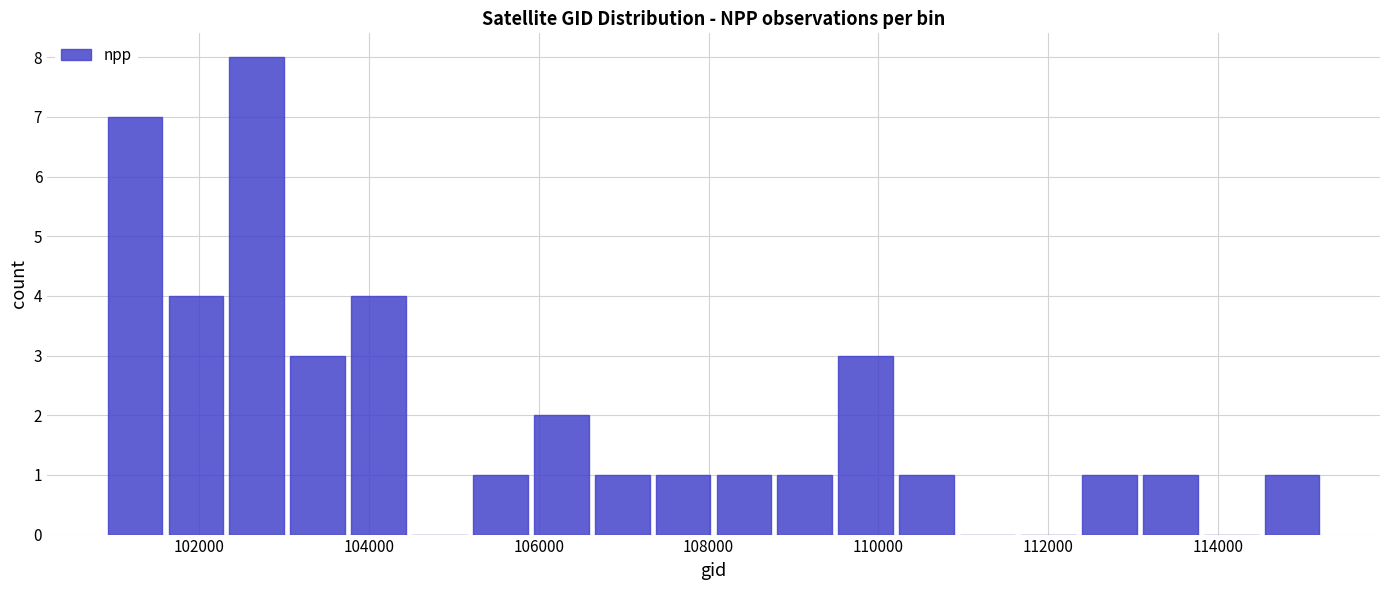

Around what value on the x-axis is the tallest bar? Give the approximate position of its centre, as read against the axis.

102600